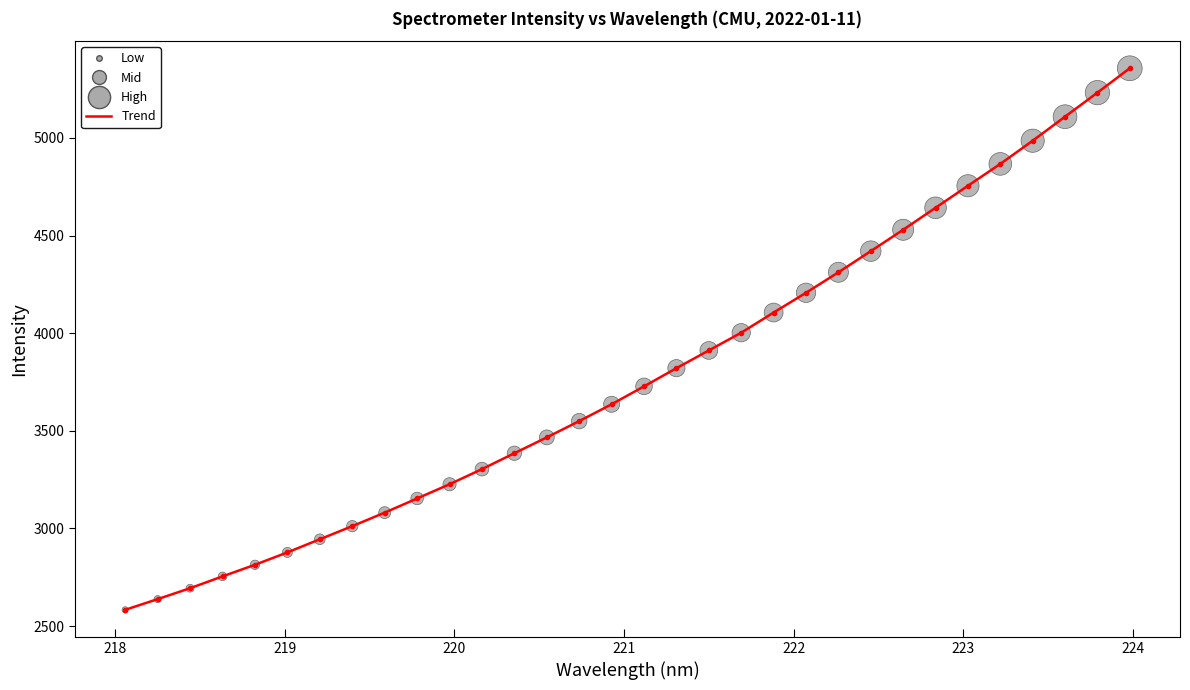

What is the greatest value displayed?

5356.9